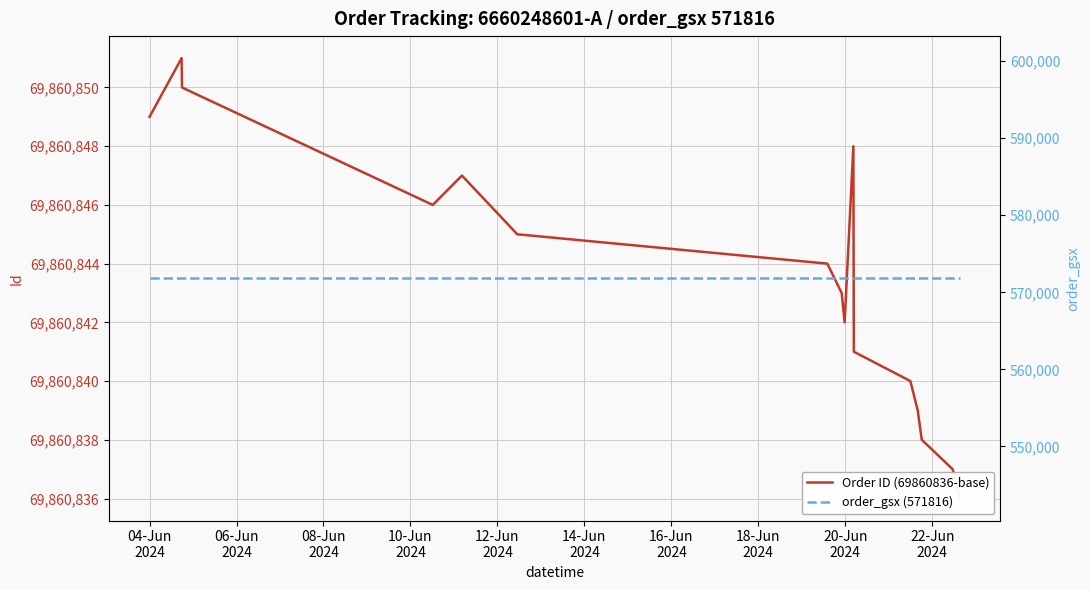

At which category does the chart reach its peak across all series?

06-Jun
2024